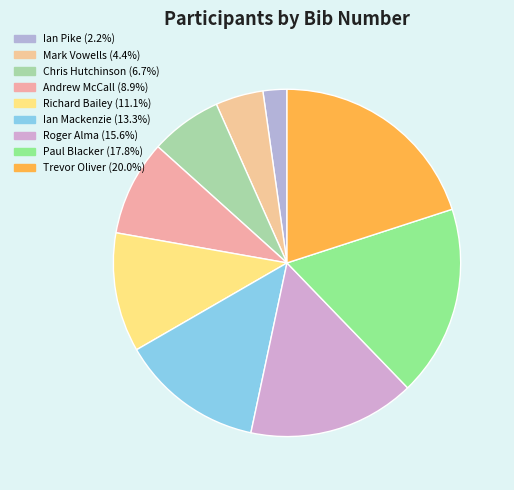

How many segments does this pie chart have?

9